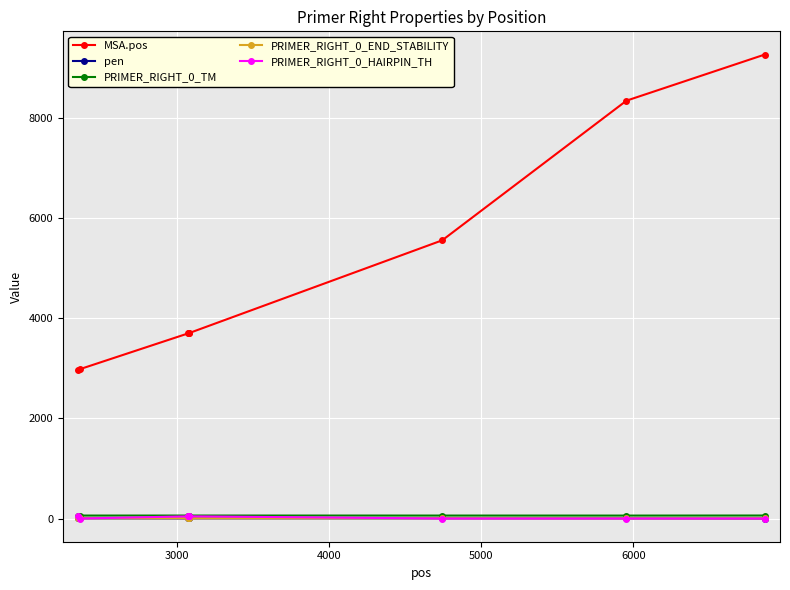

At how many categories does at least one series exceed 907?

8